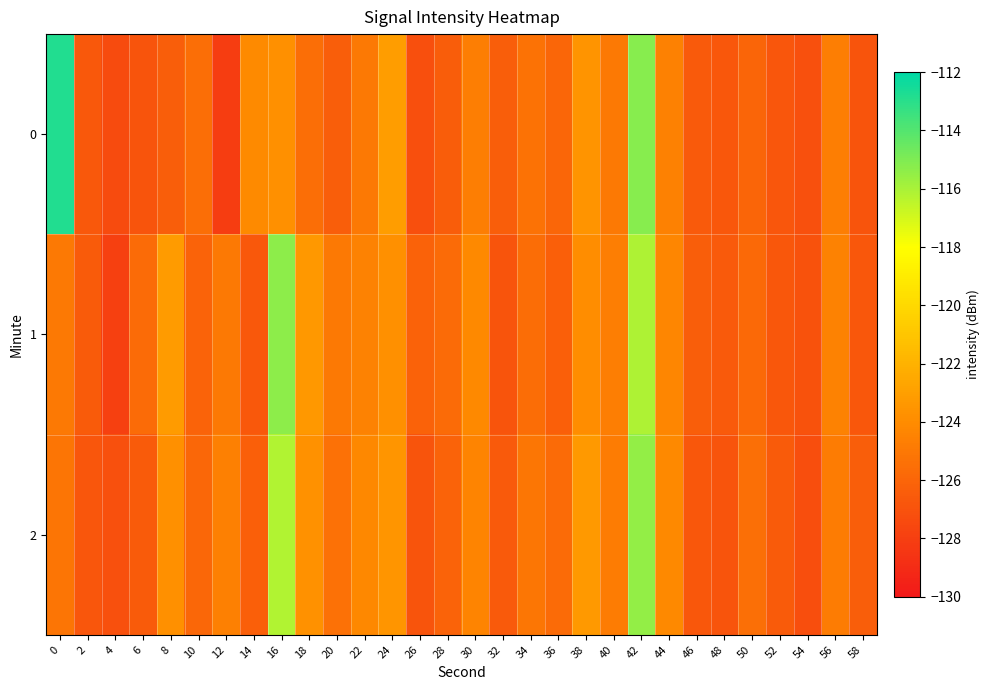

Reading right to left, extract all data points from this chart.

0: 58=-126.9	56=-124.7	54=-127.0	52=-126.8	50=-126.0	48=-126.7	46=-126.6	44=-124.5	42=-115.2	40=-124.9	38=-123.6	36=-126.0	34=-125.3	32=-126.4	30=-124.7	28=-126.5	26=-127.2	24=-123.1	22=-125.0	20=-126.4	18=-125.5	16=-123.8	14=-124.0	12=-128.0	10=-125.5	8=-126.4	6=-126.9	4=-127.4	2=-126.7	0=-112.8
1: 58=-126.7	56=-124.5	54=-127.0	52=-126.7	50=-125.8	48=-126.6	46=-126.4	44=-124.3	42=-116.1	40=-124.7	38=-123.9	36=-126.3	34=-125.6	32=-126.9	30=-124.1	28=-125.7	26=-126.2	24=-123.8	22=-124.5	20=-125.0	18=-123.4	16=-115.3	14=-126.7	12=-124.9	10=-126.1	8=-123.2	6=-125.7	4=-127.9	2=-126.5	0=-124.9
2: 58=-126.4	56=-124.8	54=-127.2	52=-126.5	50=-125.5	48=-126.9	46=-126.7	44=-124.1	42=-115.5	40=-124.8	38=-123.3	36=-125.7	34=-125.1	32=-126.6	30=-124.4	28=-126.1	26=-126.9	24=-123.5	22=-124.2	20=-125.4	18=-123.7	16=-116.2	14=-126.3	12=-124.6	10=-125.9	8=-123.8	6=-126.5	4=-127.1	2=-126.8	0=-125.2